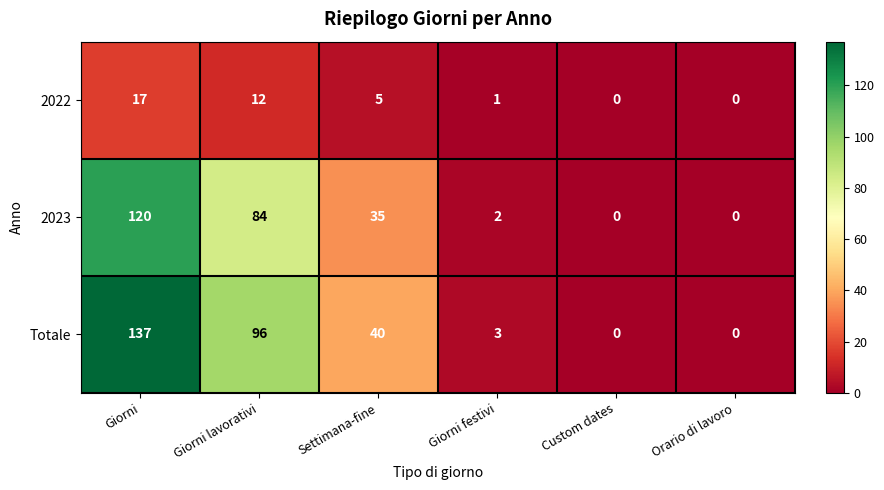

What is the difference between the 2022 values at Settimana-fine and Orario di lavoro?

5